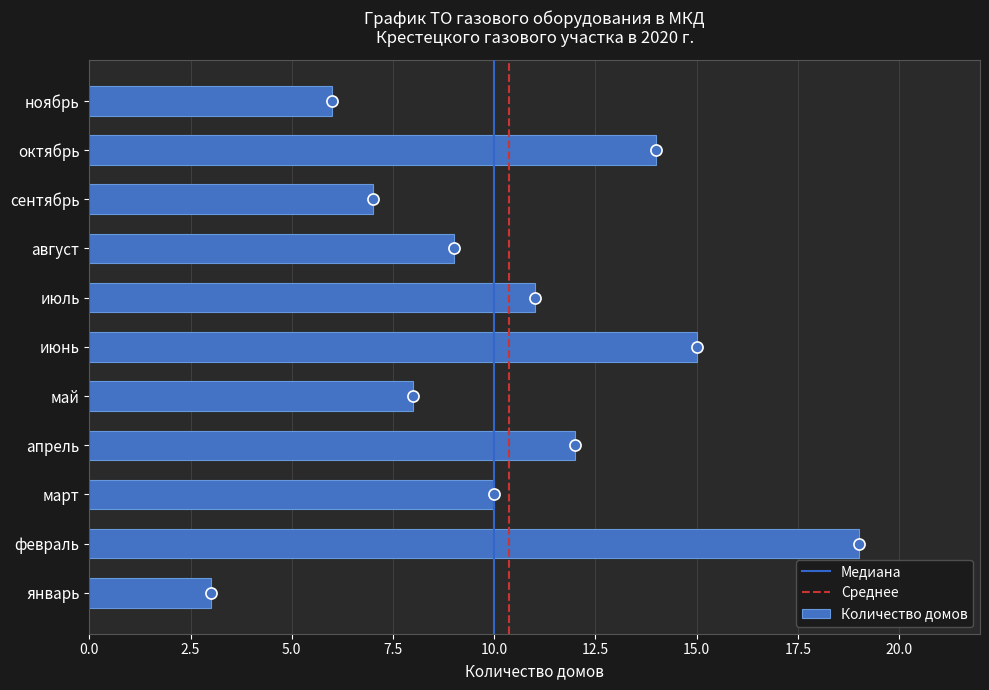

True or false: the data shows 3 at январь.

True